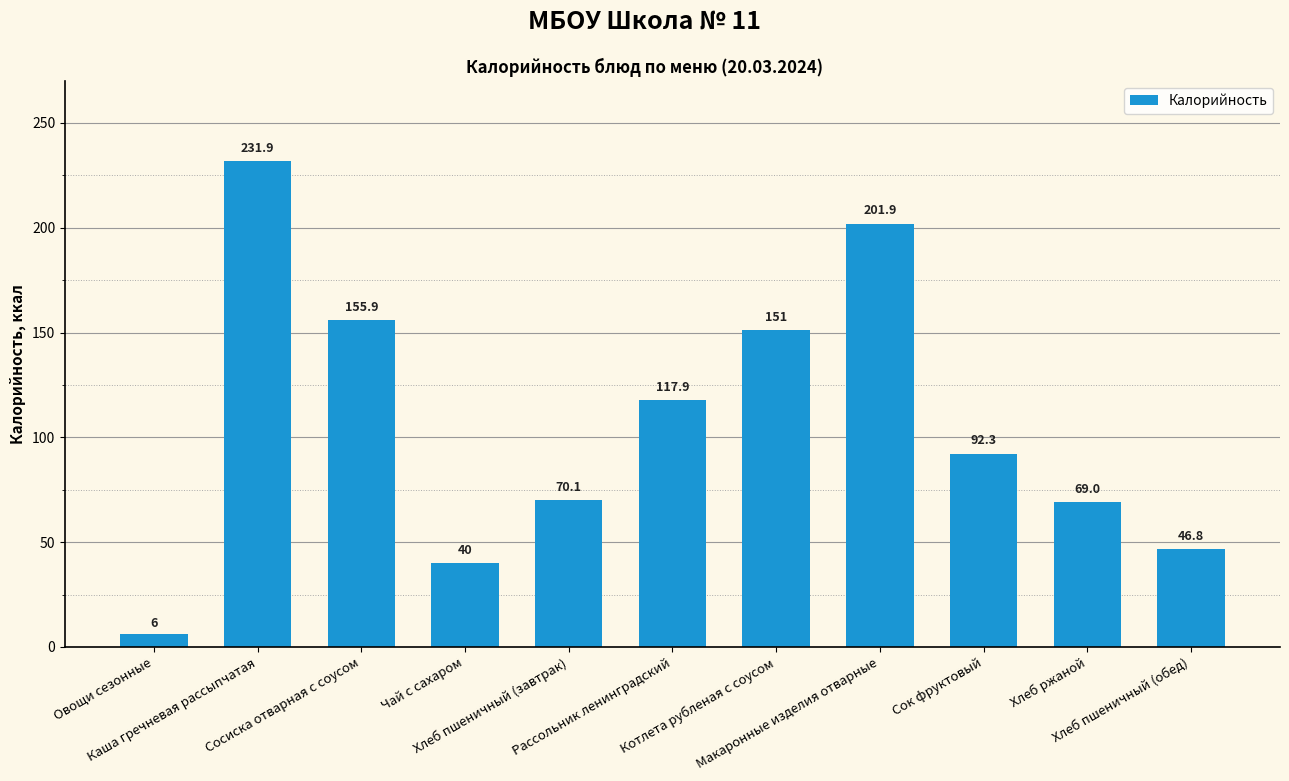

Rank the categories by value from lowest to highest.

Овощи сезонные, Чай с сахаром, Хлеб пшеничный (обед), Хлеб ржаной, Хлеб пшеничный (завтрак), Сок фруктовый, Рассольник ленинградский, Котлета рубленая с соусом, Сосиска отварная с соусом, Макаронные изделия отварные, Каша гречневая рассыпчатая